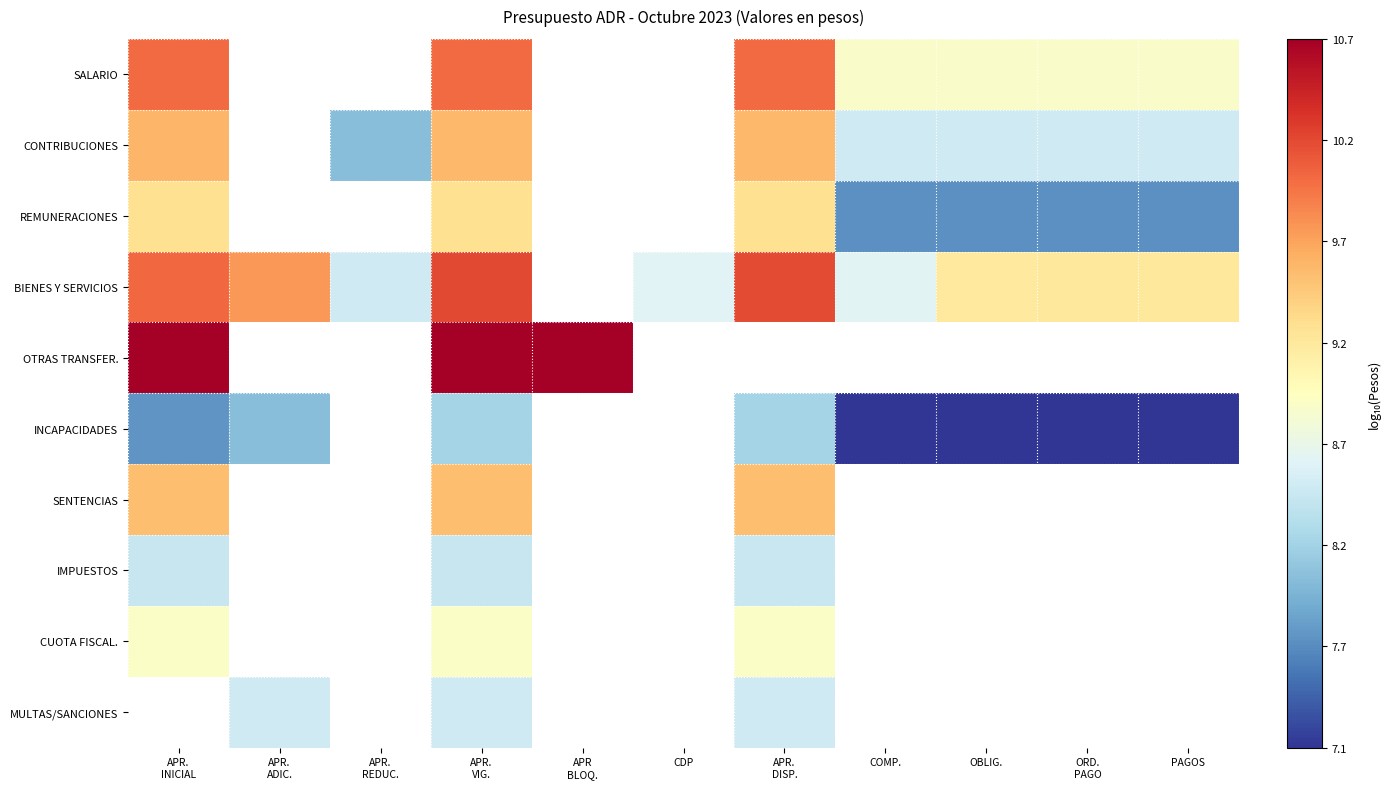

At which label does IMPUESTOS reach its peak?

APR. DISP.